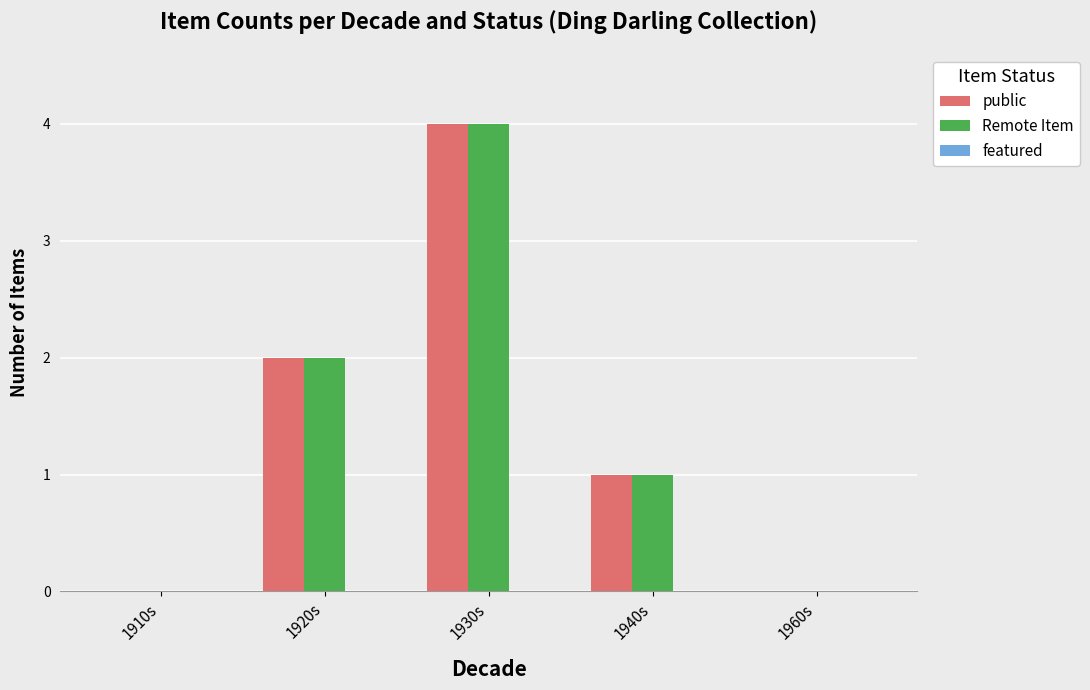

What is the maximum value for public?

4